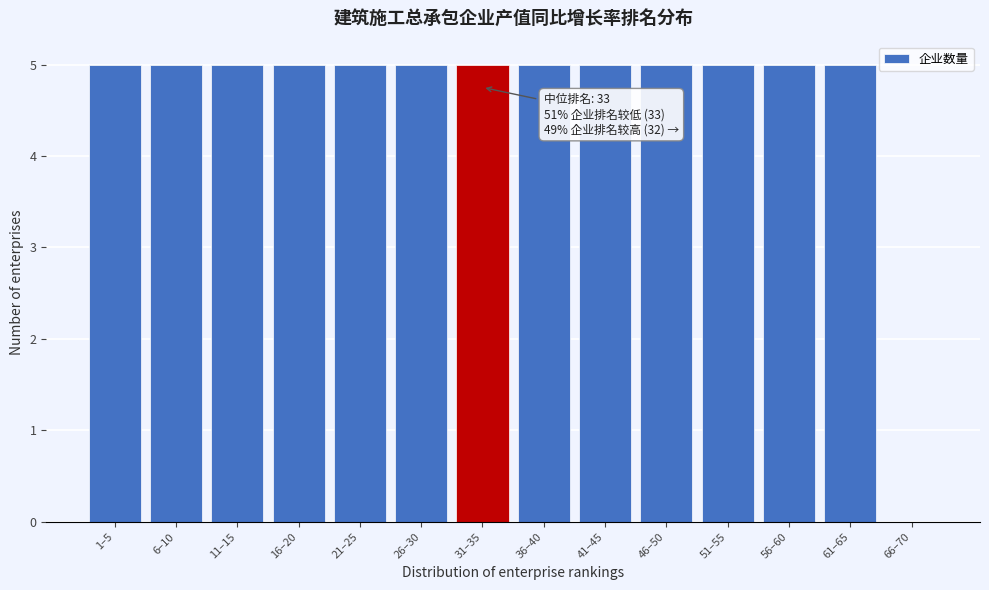

Reading right to left, what are all the values shown in this chart?

66–70=0	61–65=5	56–60=5	51–55=5	46–50=5	41–45=5	36–40=5	31–35=5	26–30=5	21–25=5	16–20=5	11–15=5	6–10=5	1–5=5